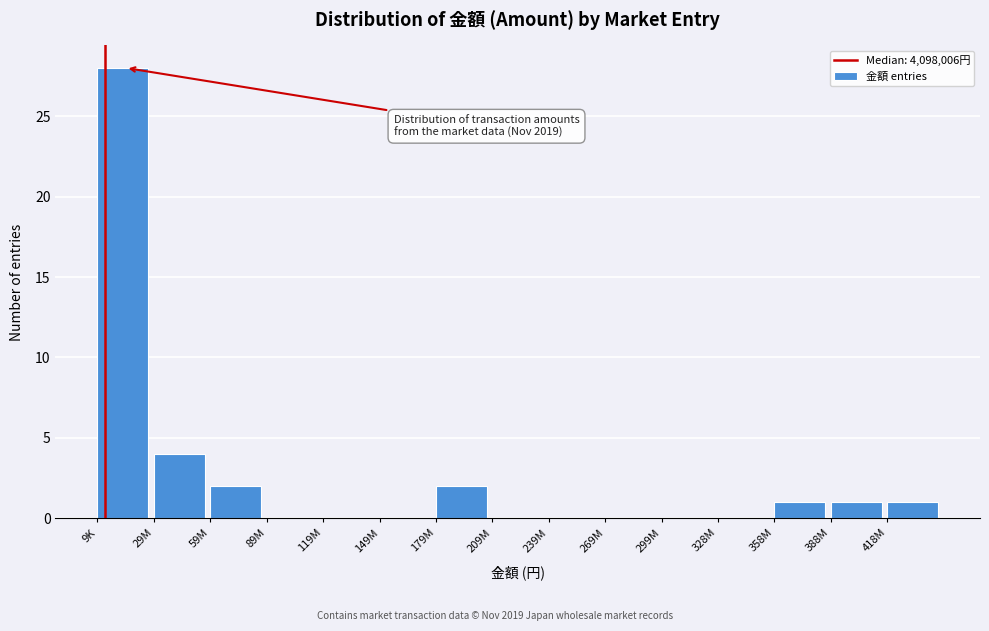

Reading left to right, what are all the values shown in this chart?

9K=28	29M=4	59M=2	89M=0	119M=0	149M=0	179M=2	209M=0	239M=0	269M=0	299M=0	328M=0	358M=1	388M=1	418M=1